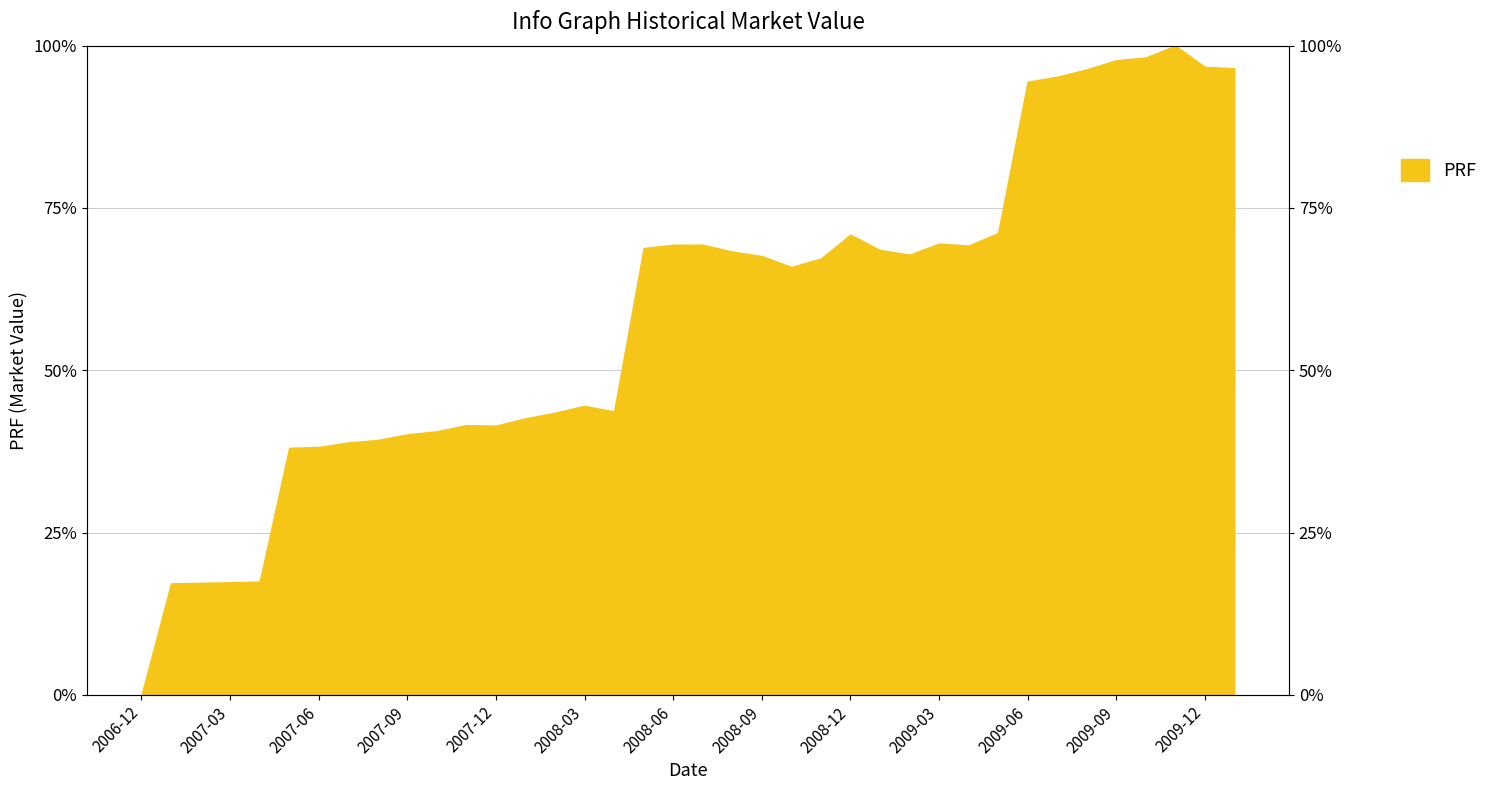

True or false: there are more than 1 points higher than both neighbors.

True